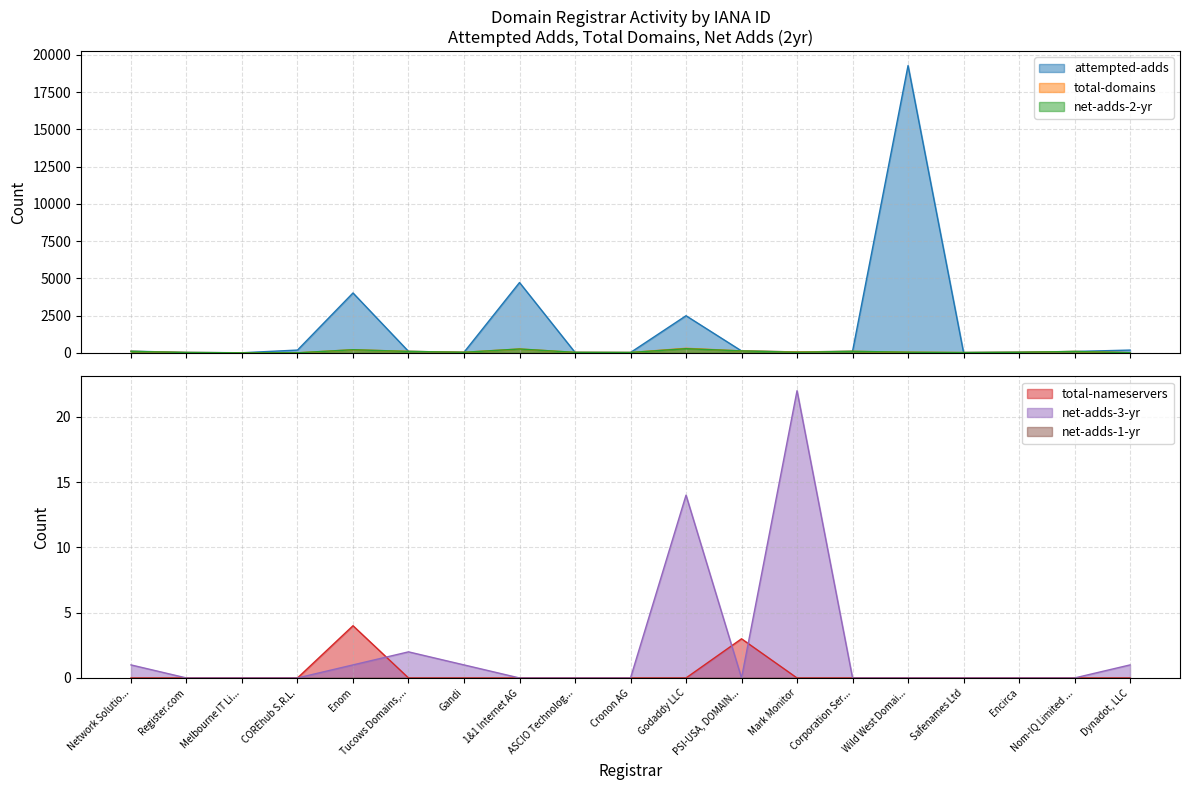

True or false: attempted-adds has more than 1 interior local peaks.

True